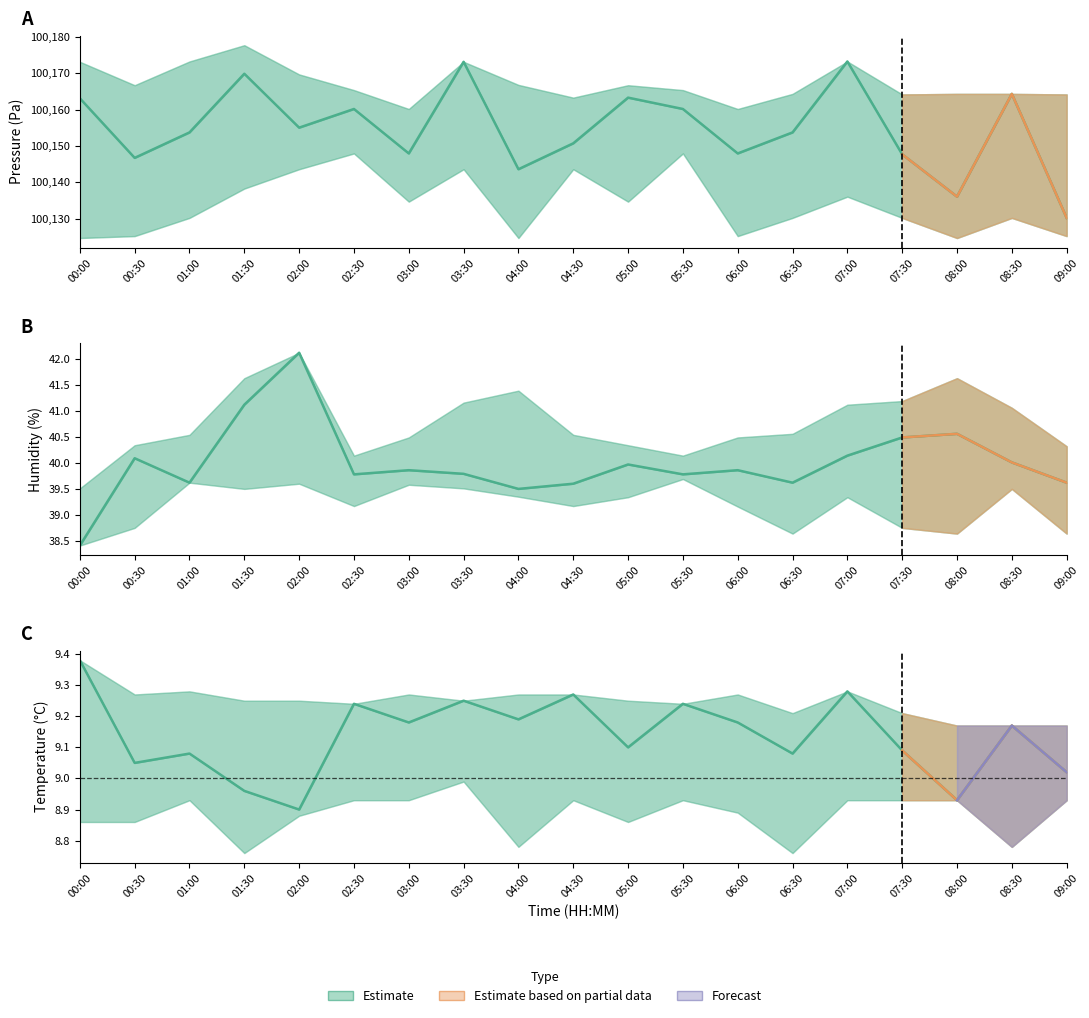

Which series changed the most between 00:30 and 05:30?

pressure